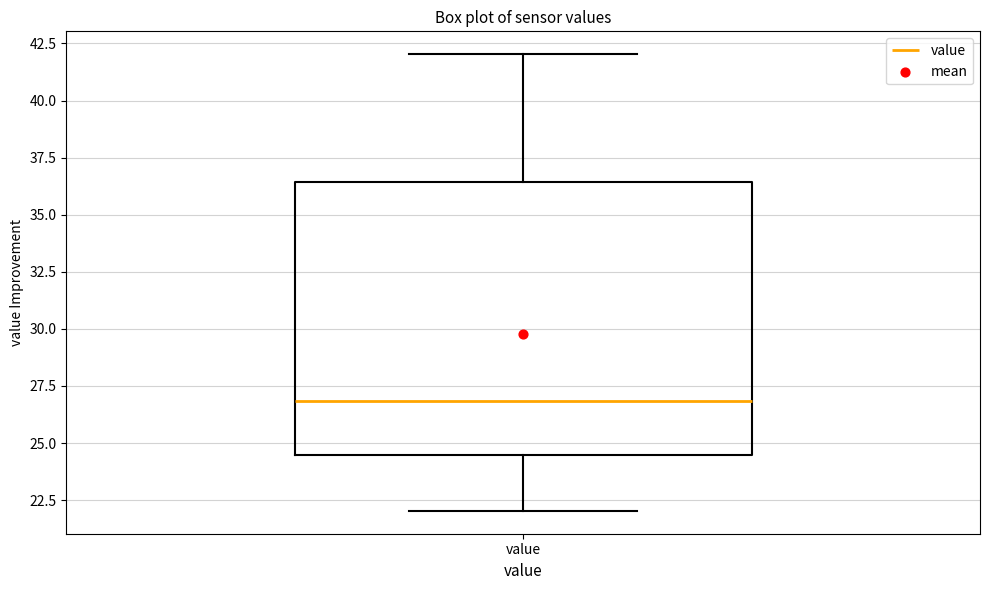

Read this box plot against the y-axis: the position of the median line, the range covered by the box, and the ends of both whiskers. The values are not printed on the chart, so give them approximately, as read against the axis.

median 27.0, box 24.5 to 36.5, whiskers 22.0 to 42.0